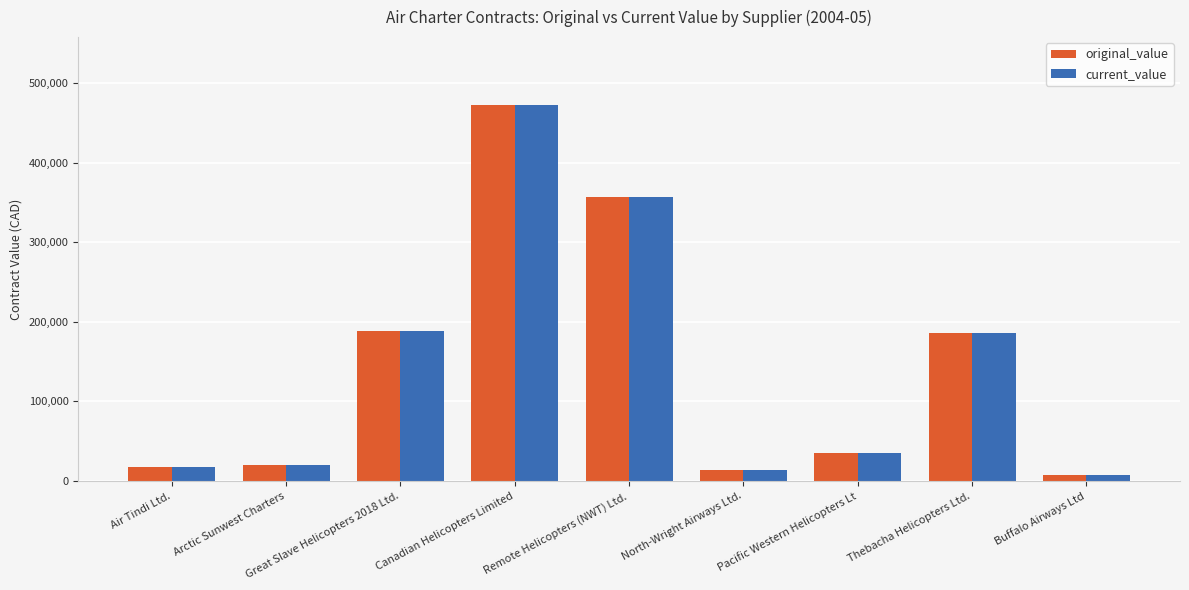

At which label does original_value first exceed 35232?

Great Slave Helicopters 2018 Ltd.